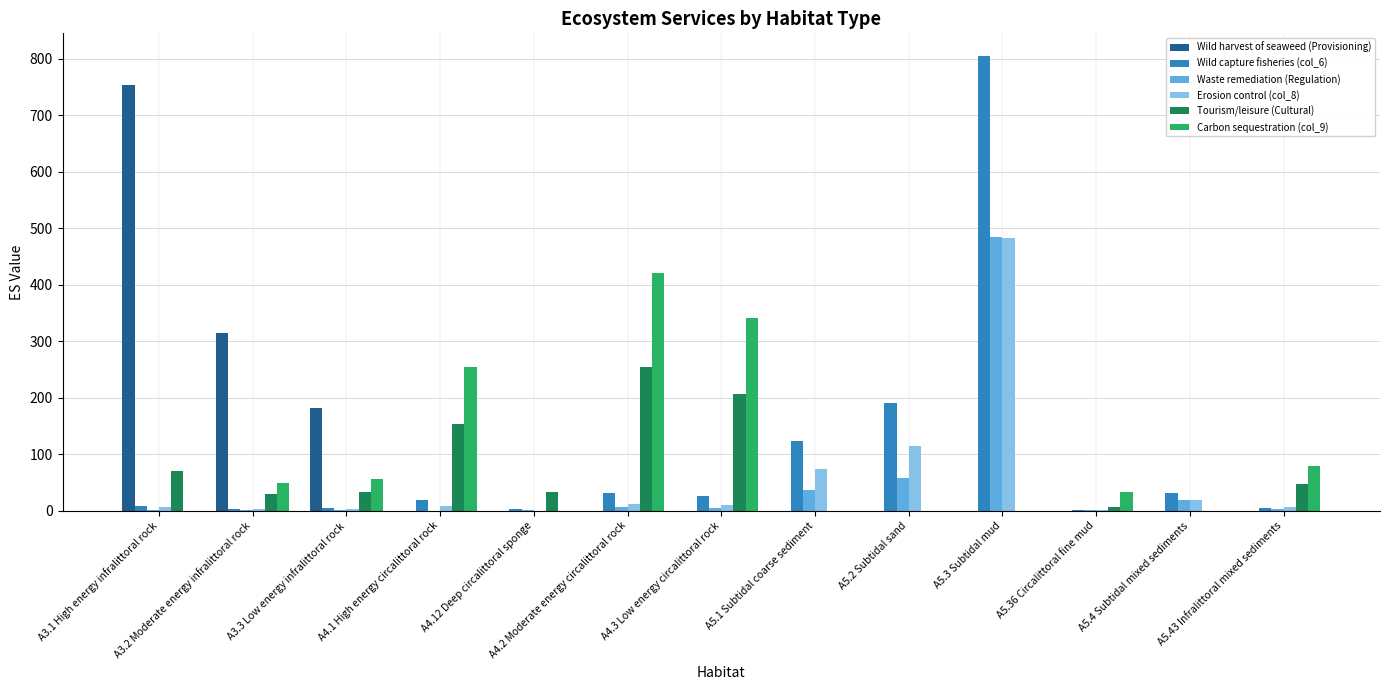

How many distinct data groups are displayed?

6